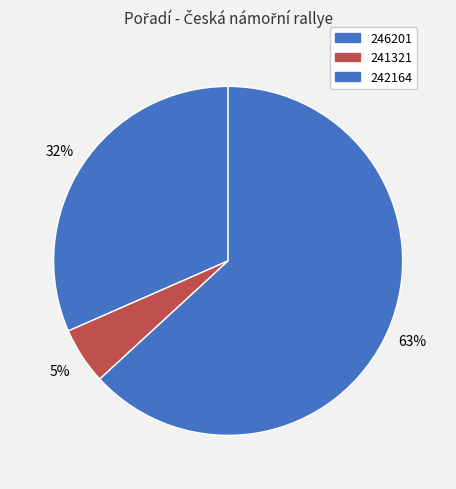

Count the number of slices in the pie.

3